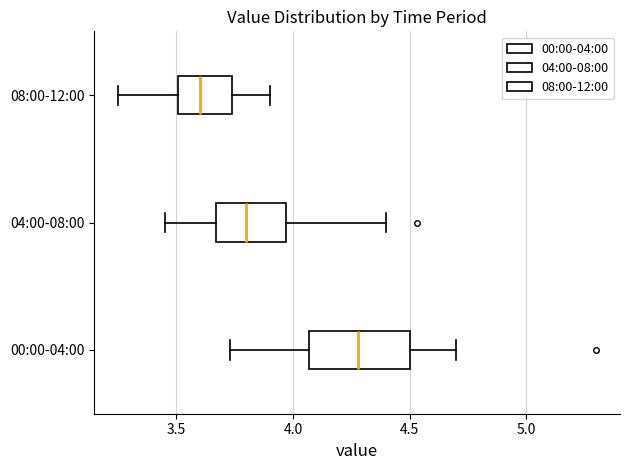

Comparing the boxes themselves (not the whiskers), which one is the widest?

00:00-04:00